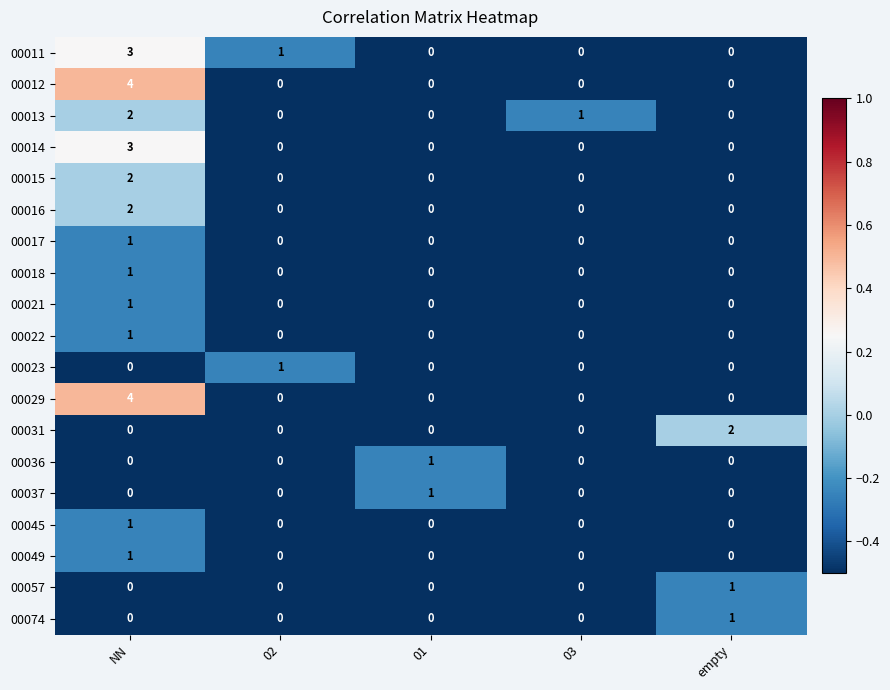

How many 00036 values are between 0 and 1?

5